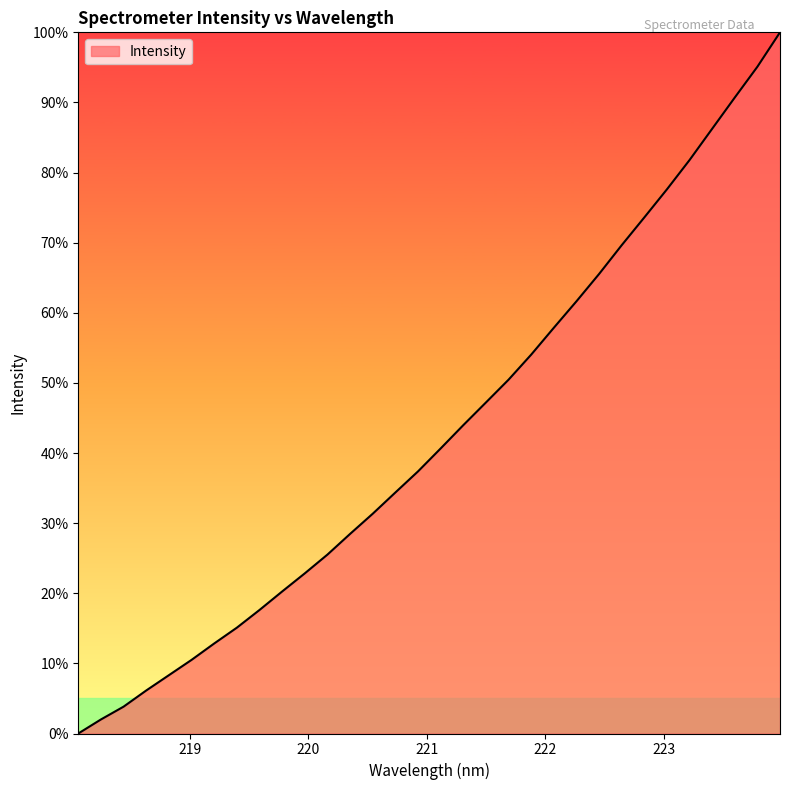

What is the greatest value displayed?

100.0